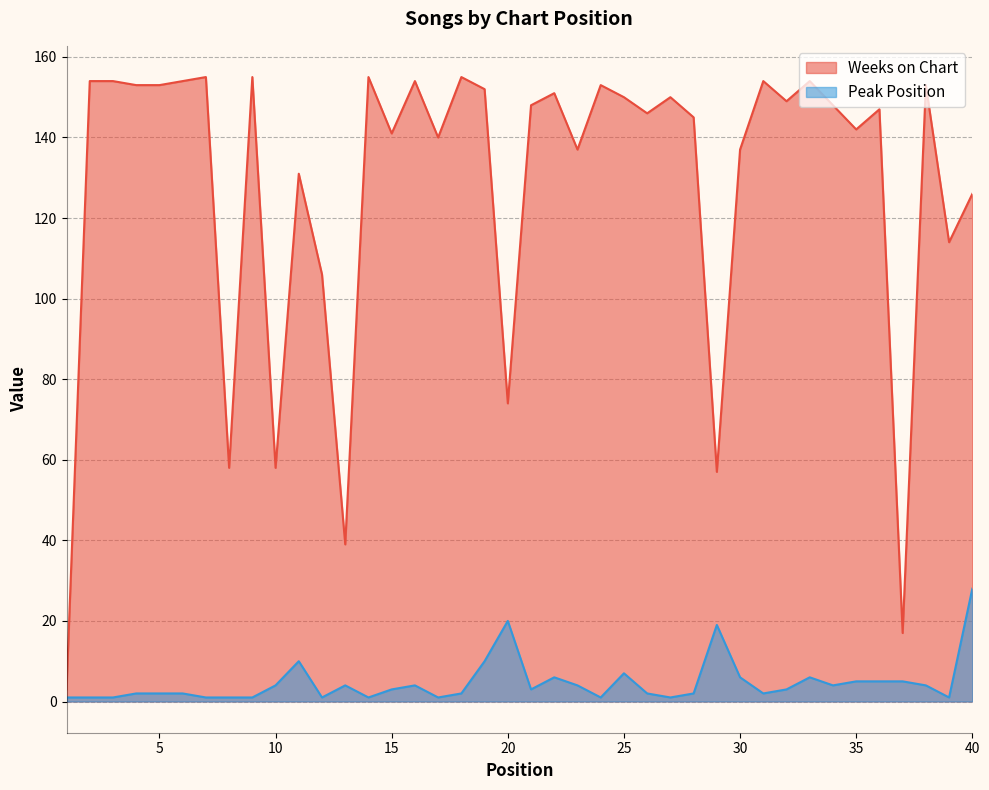

Is the value of Weeks on Chart at 20 greater than the value of Peak Position at 17?

Yes